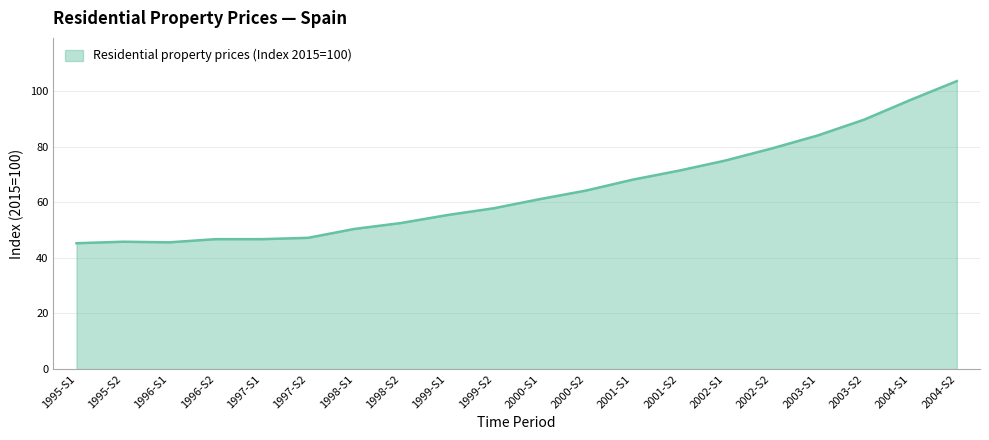

What is the ratio of the value at 2001-S2 to the value at 1997-S2?

1.5